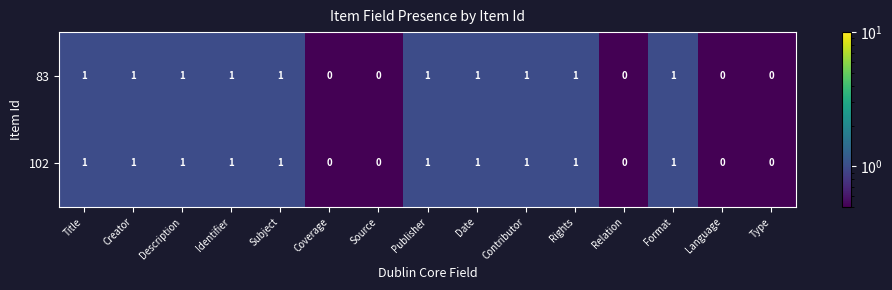

Count the 102 values in the range 0 to 1.

15